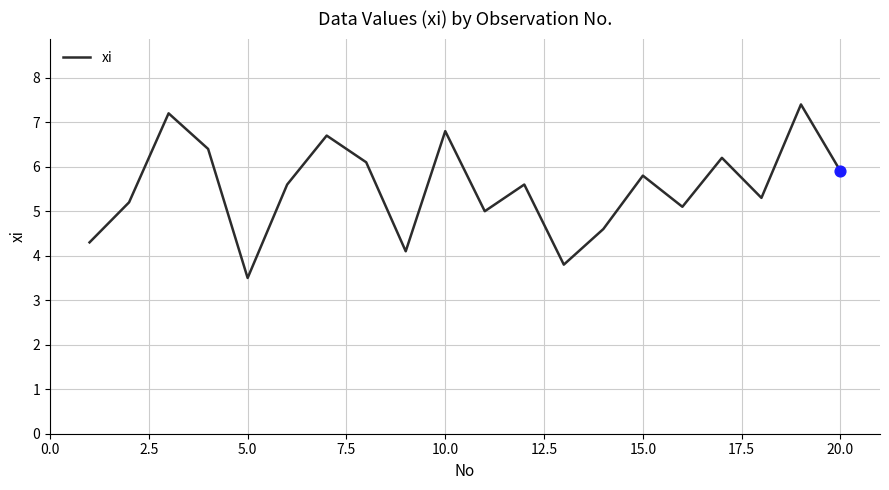

What is the minimum value shown in the chart?

3.5